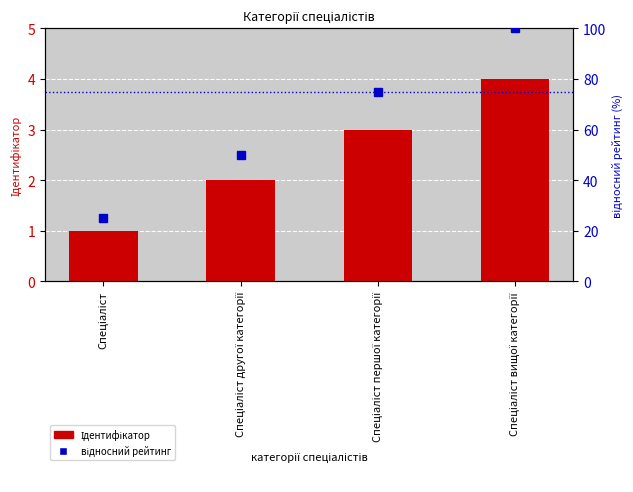

Between Спеціаліст першої категорії and Спеціаліст вищої категорії, which series saw the biggest shift?

відносний рейтинг